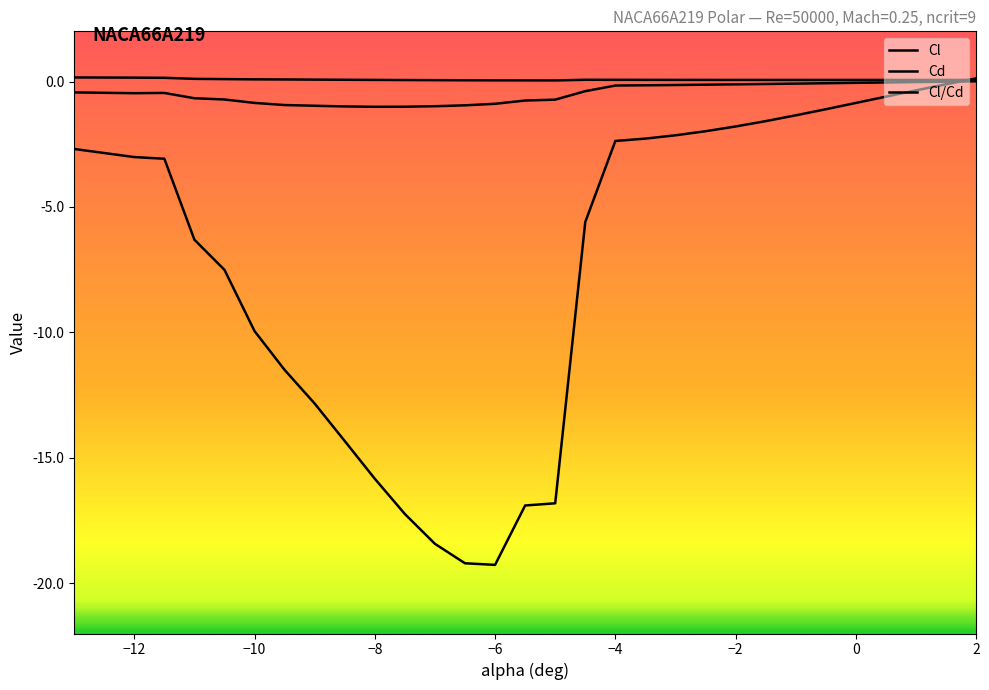

How many lines are shown in the chart?

3